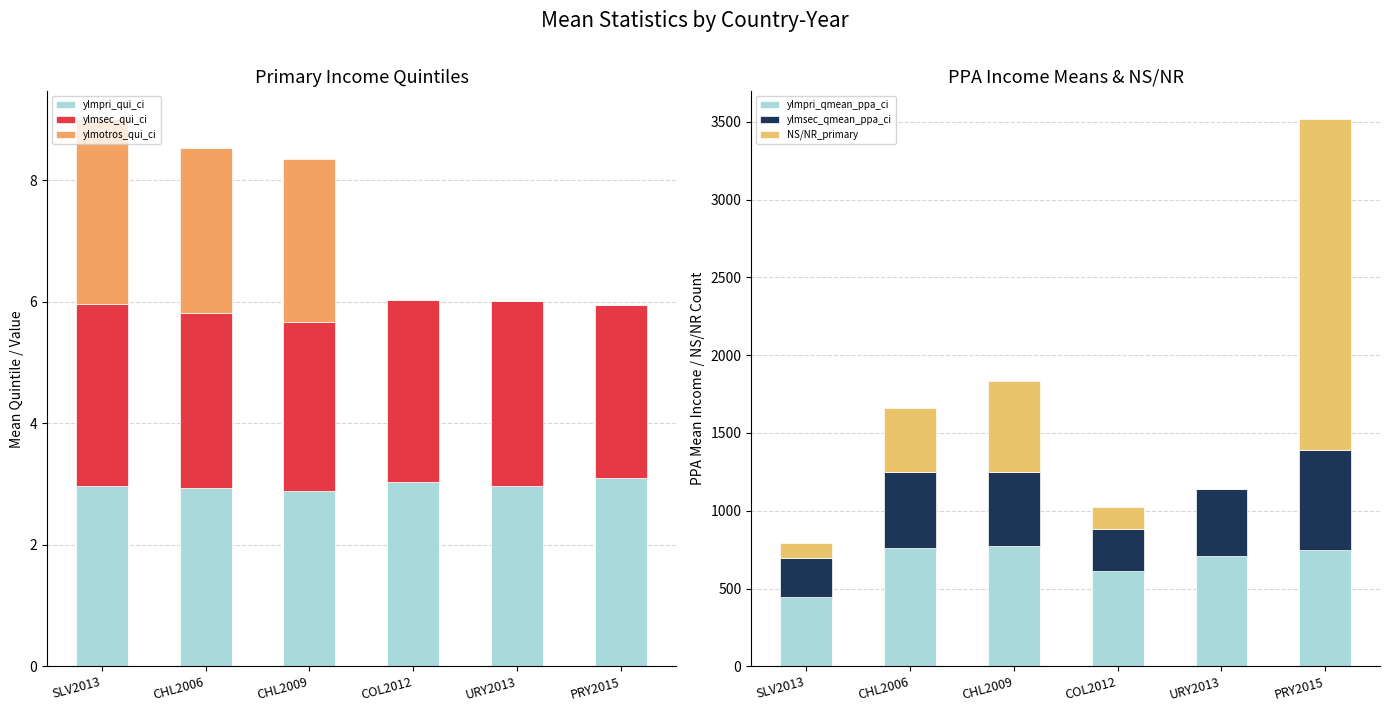

What is the maximum value shown in the chart?

2130.0